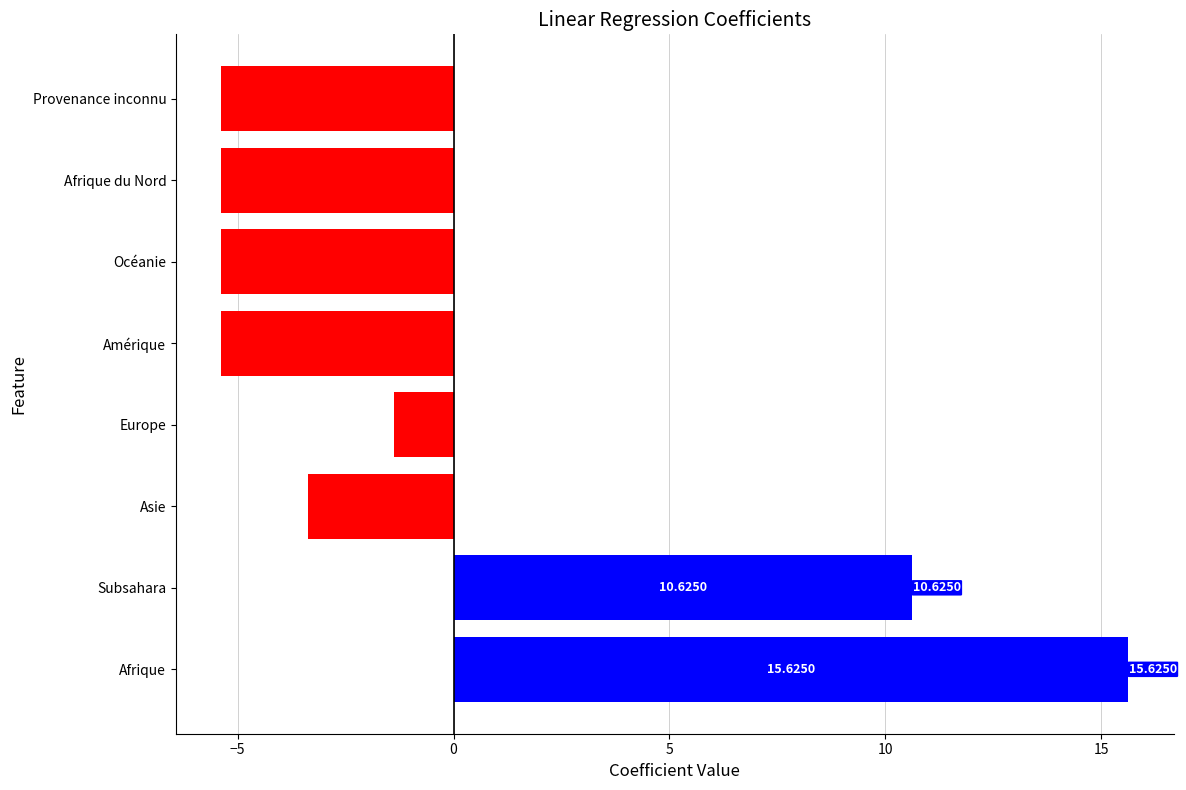

Where is the data nearest to the value 5?

Subsahara